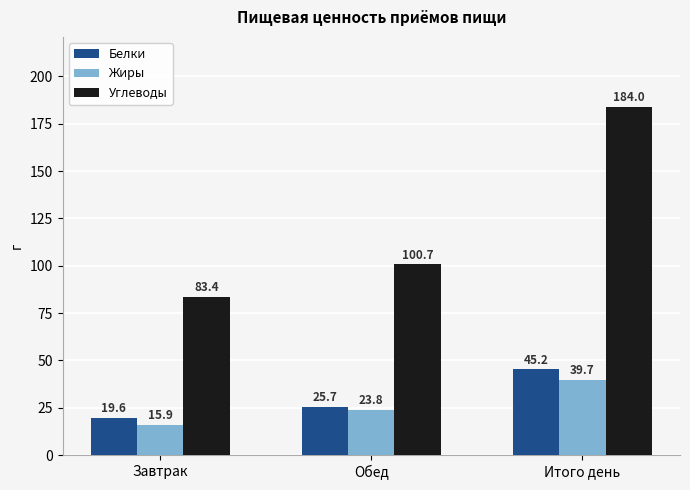

How many values in the Белки series exceed 25?

2